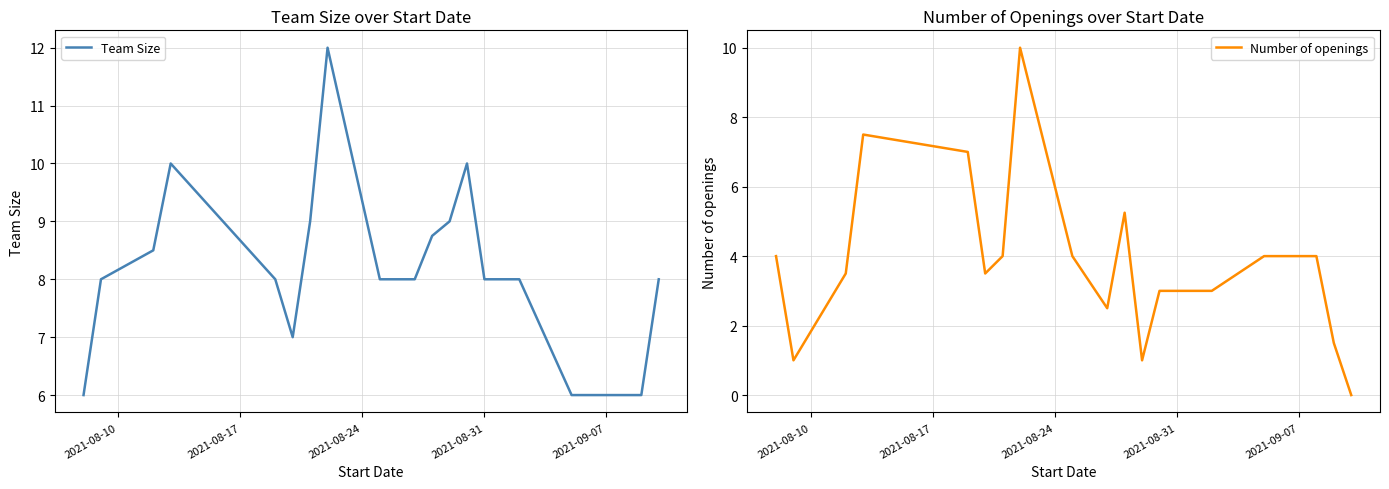

What are all the series names shown in the legend?

Team Size, Number of openings